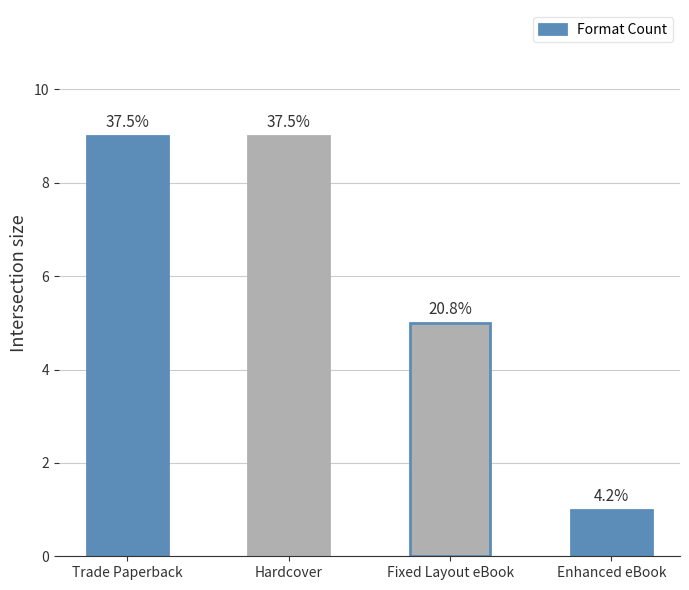

What position from the left is Fixed Layout eBook?

3